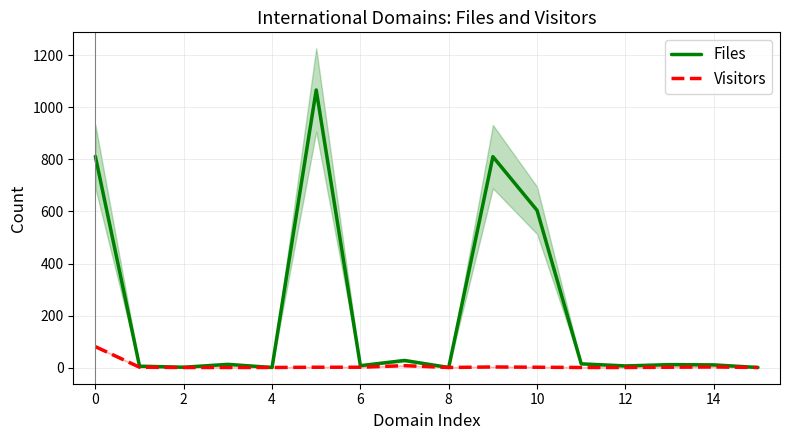

List the series in order of their overall mean, lowest first.

Visitors, Files